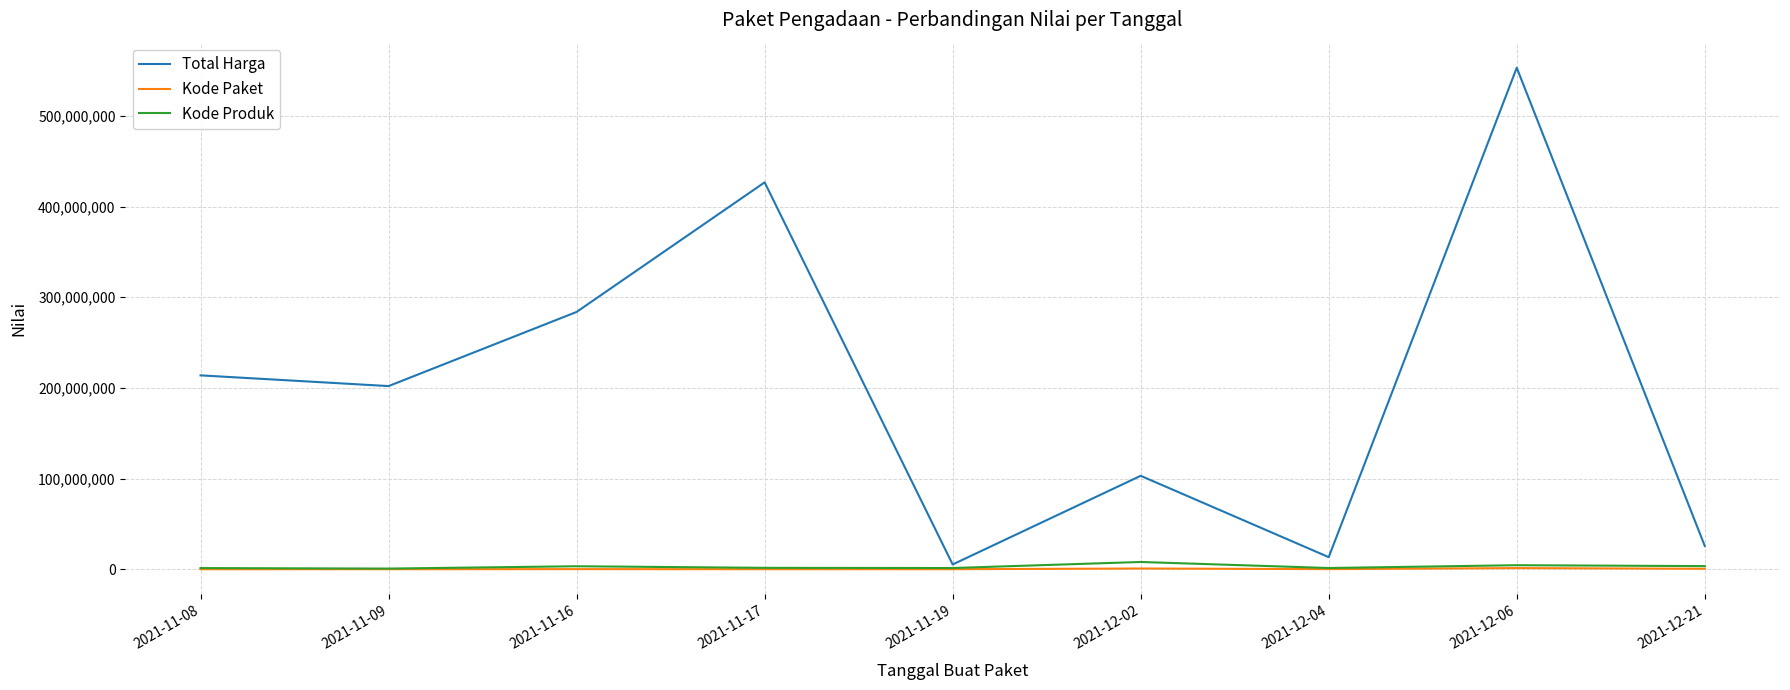

Is the value of Total Harga at 2021-11-17 greater than the value of Kode Produk at 2021-12-21?

Yes